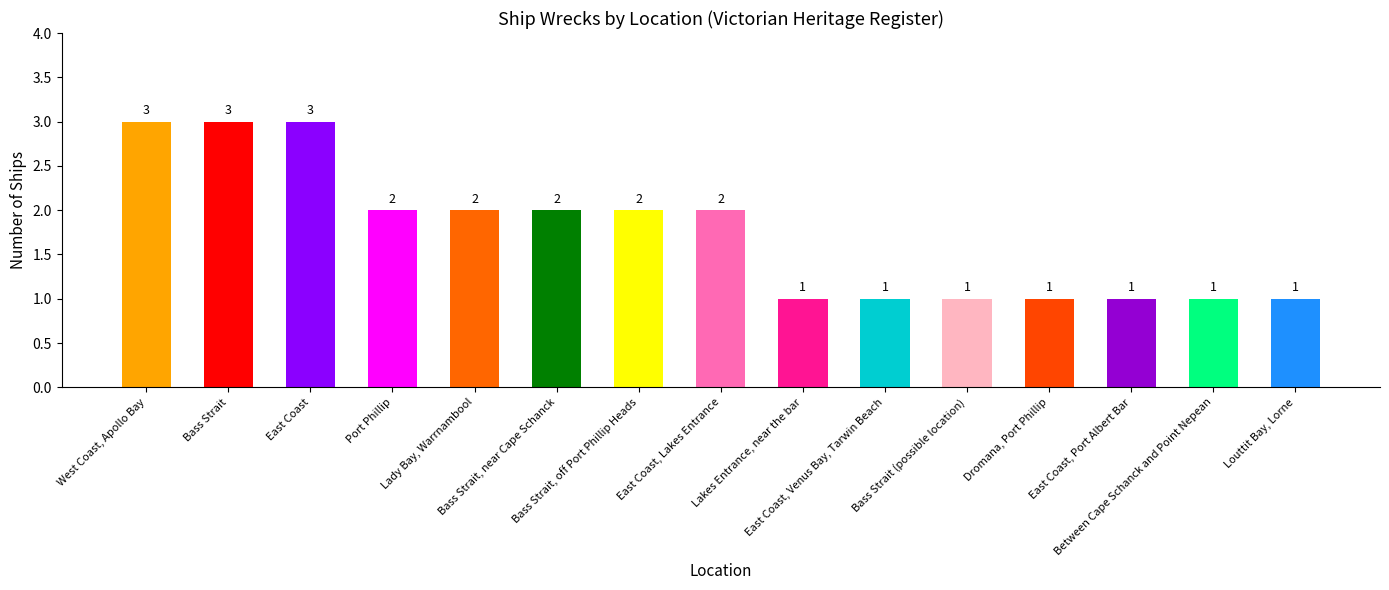

What is the value of the 9th bar from the left?

1